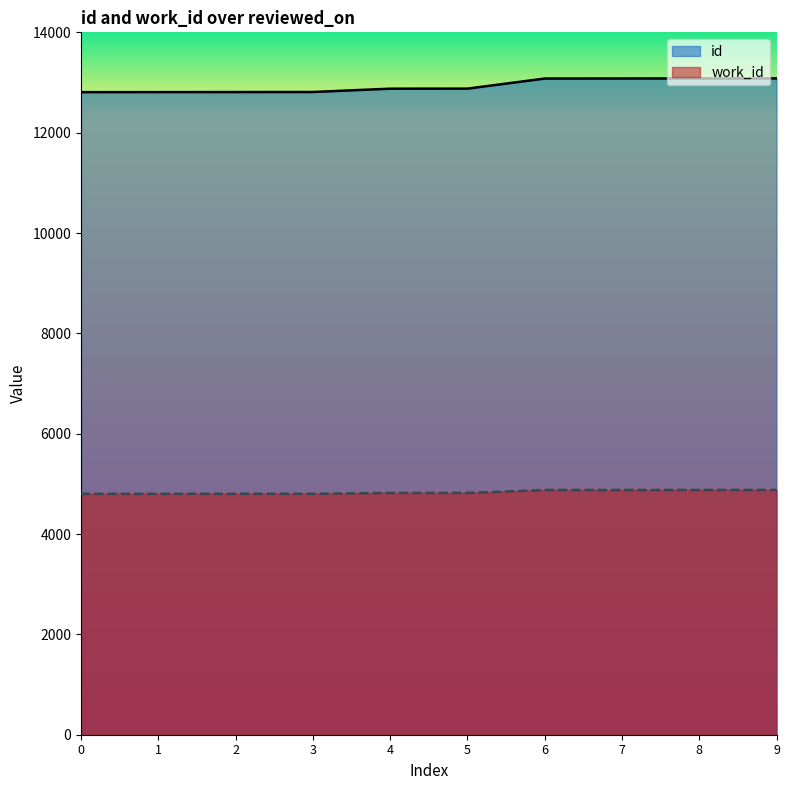

Does the chart display data point markers on the line(s)?

No